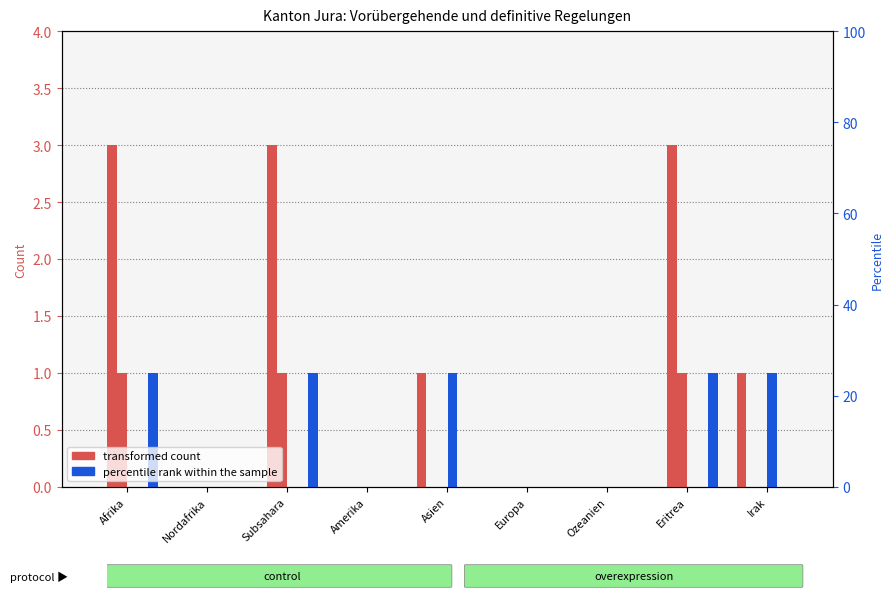

Rank the categories by Beendigungen Total value from highest to lowest.

Afrika, Subsahara, Eritrea, Nordafrika, Amerika, Asien, Europa, Ozeanien, Irak